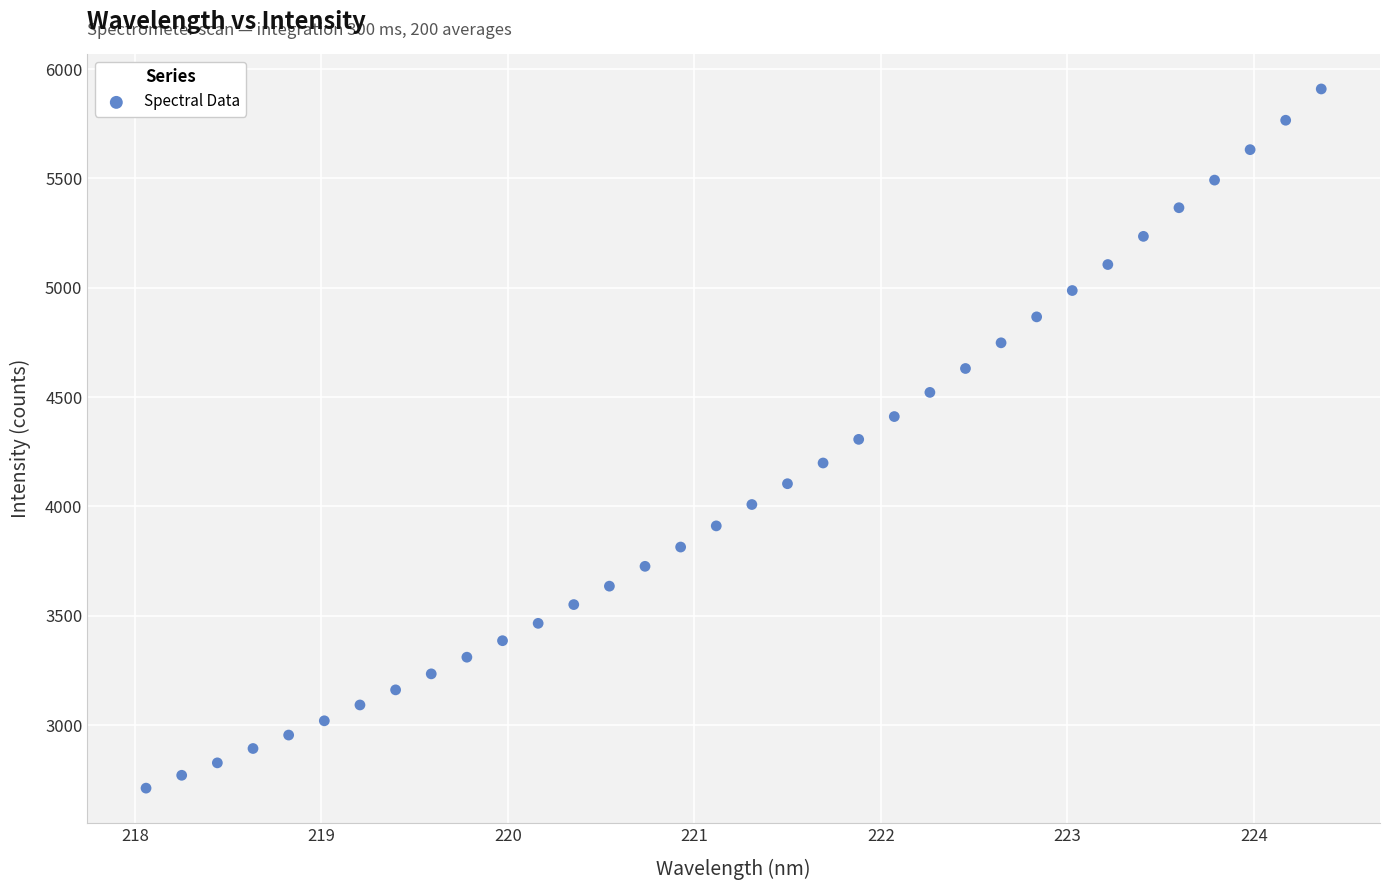

What is the range of Y values (max minus min)?

3197.7